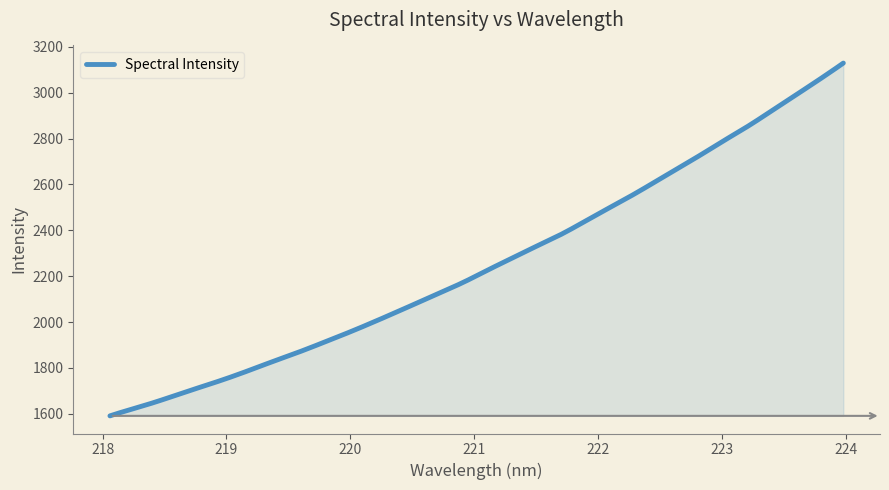

What is the difference between the maximum and minimum values?

1538.4